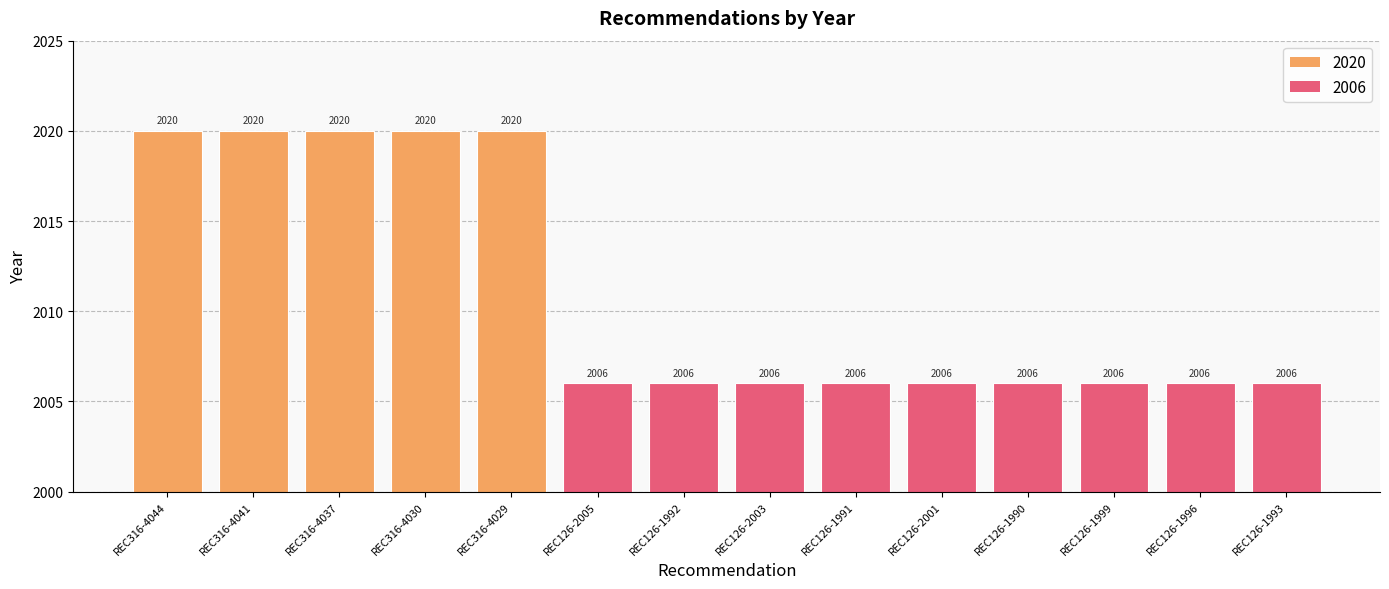

Which has a higher value, REC126-2005 or REC316-4041?

REC316-4041